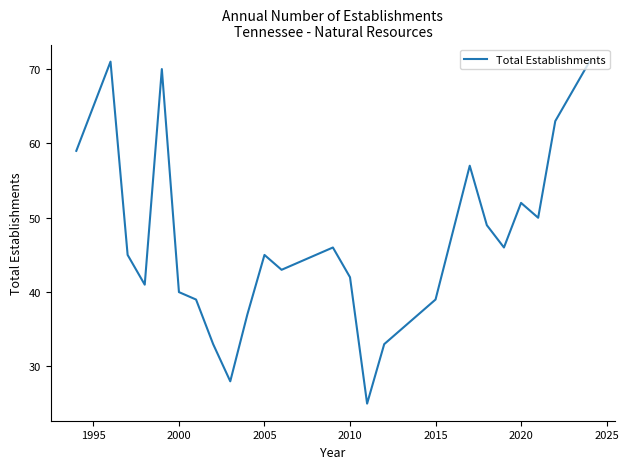

What is the maximum value shown in the chart?

71